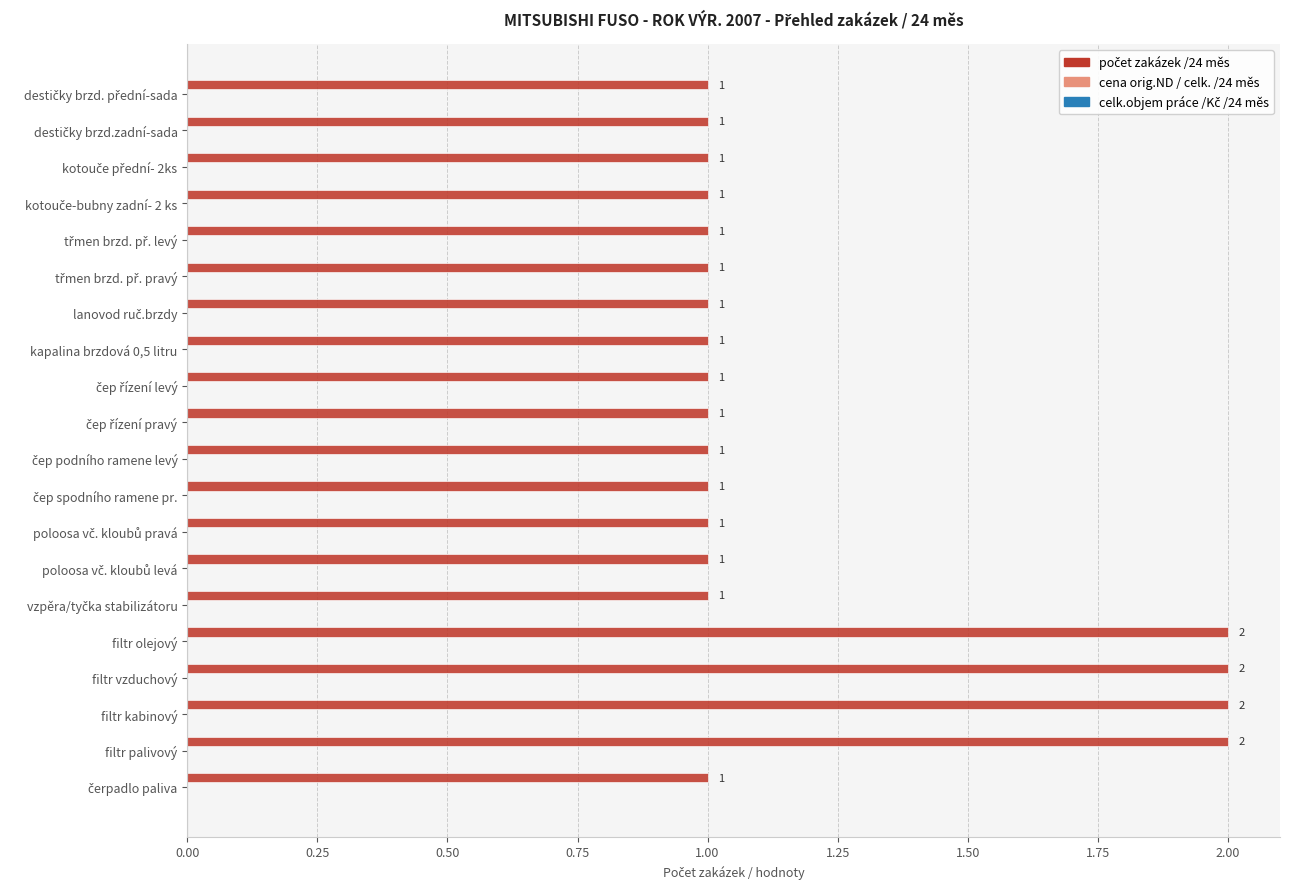

Count the values in the range 1 to 2.

20